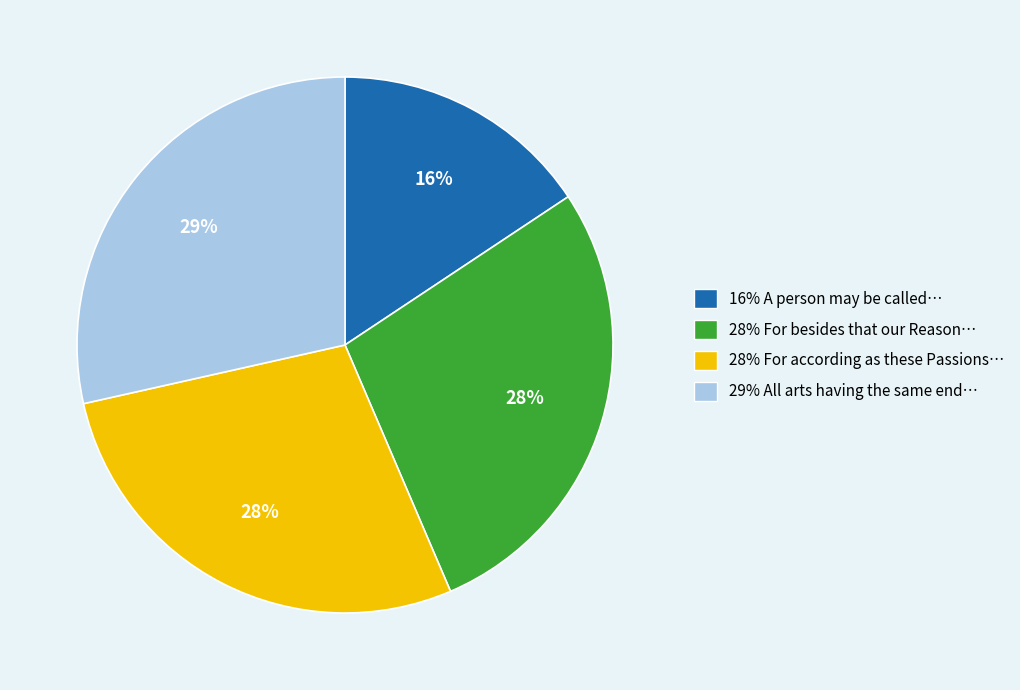

To the nearest percent, what is the average slice percentage?

25%